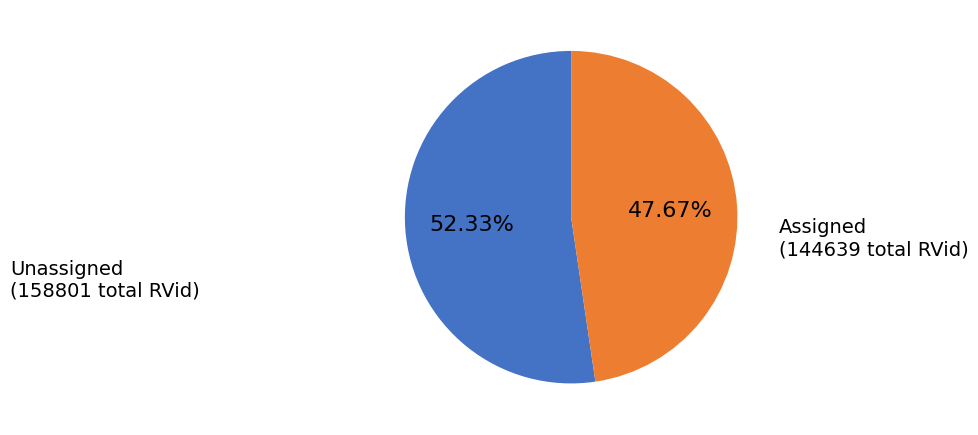

Rank the categories by value from lowest to highest.

Assigned, Unassigned